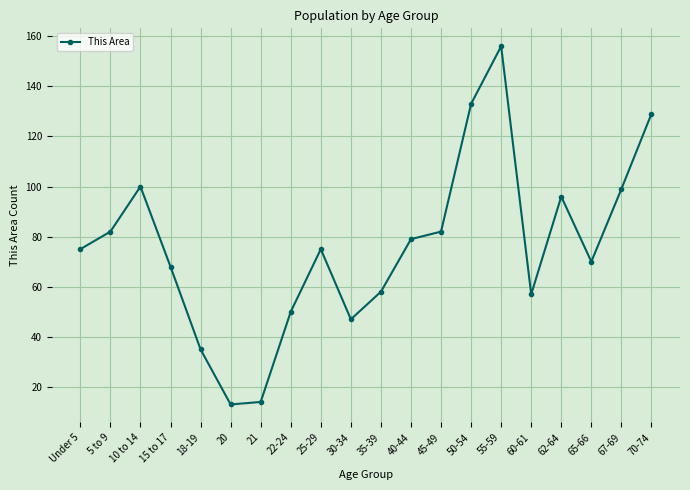

True or false: the data shows 119 at 45-49.

False